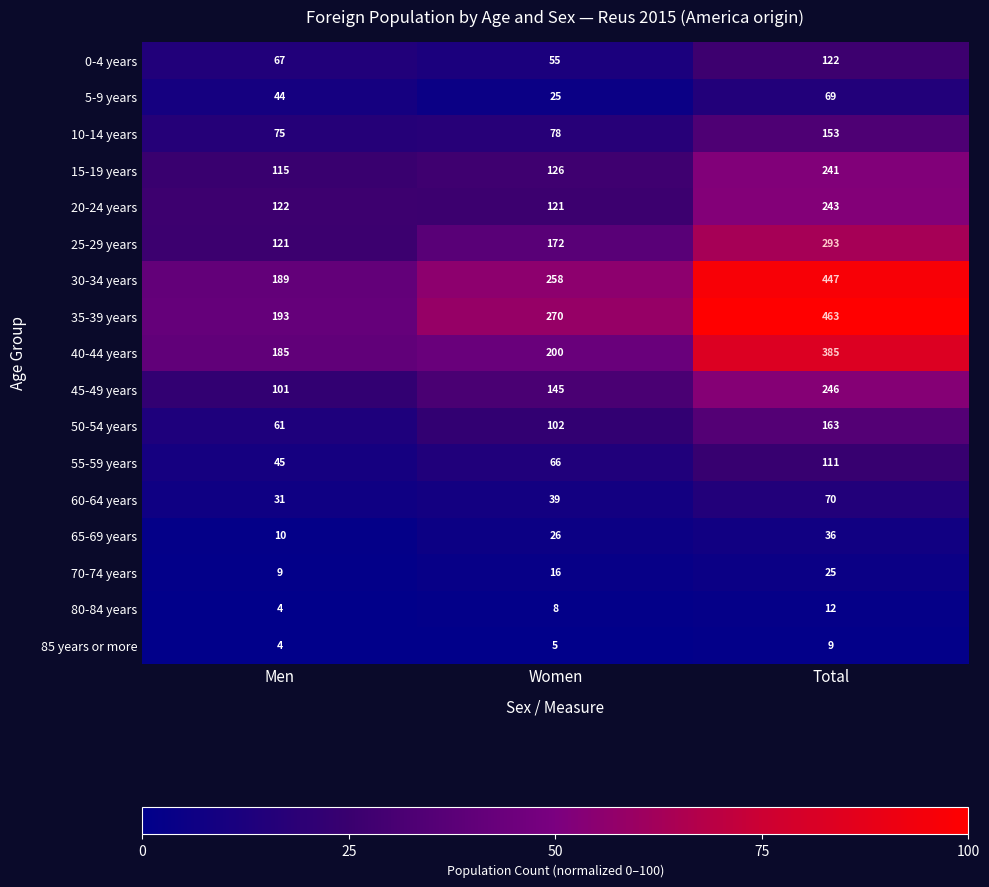

How many 65-69 years values are between 10 and 36?

3